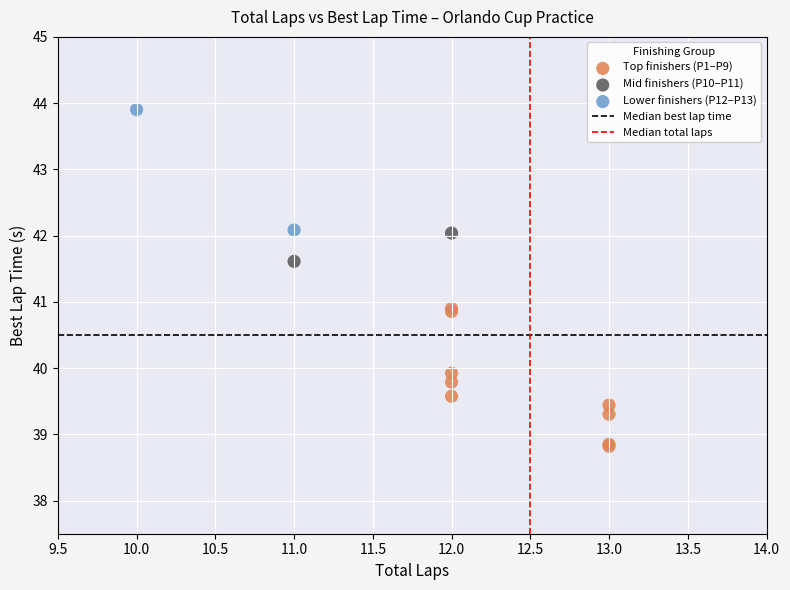

Which series has the largest Y range (max minus min)?

Top finishers (P1–P9)